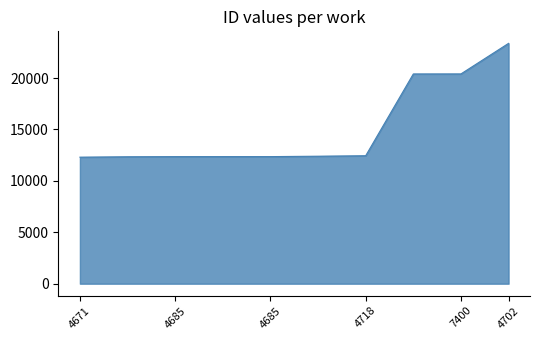

What is the maximum value shown in the chart?

23372